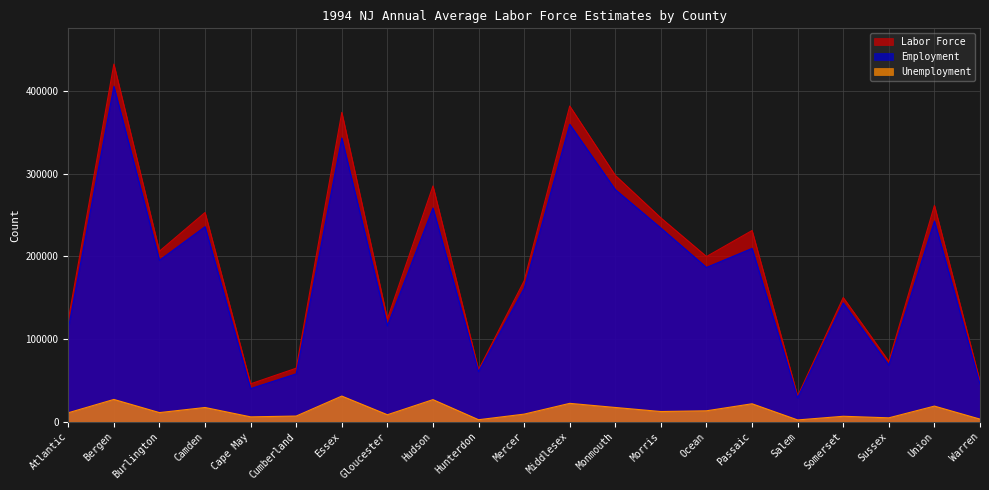

Where is the first local minimum for Employment?

Burlington